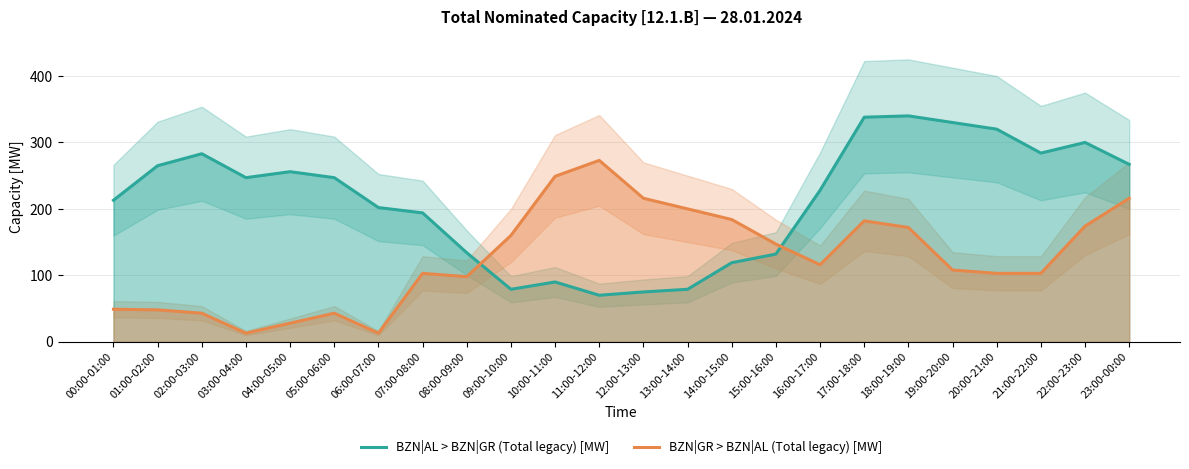

The value of BZN|AL > BZN|GR (Total legacy) [MW] at 16:00-17:00 is 382. True or false?

False